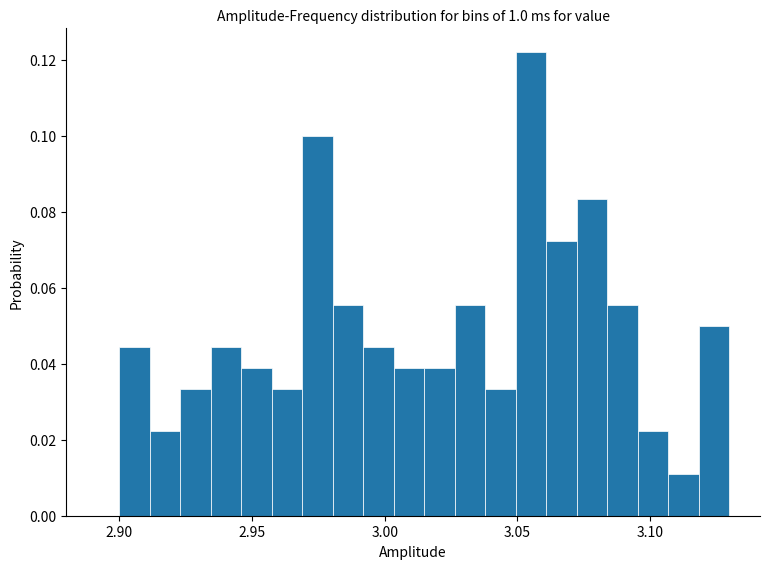

Around what value on the x-axis is the tallest bar? Give the approximate position of its centre, as read against the axis.

3.055